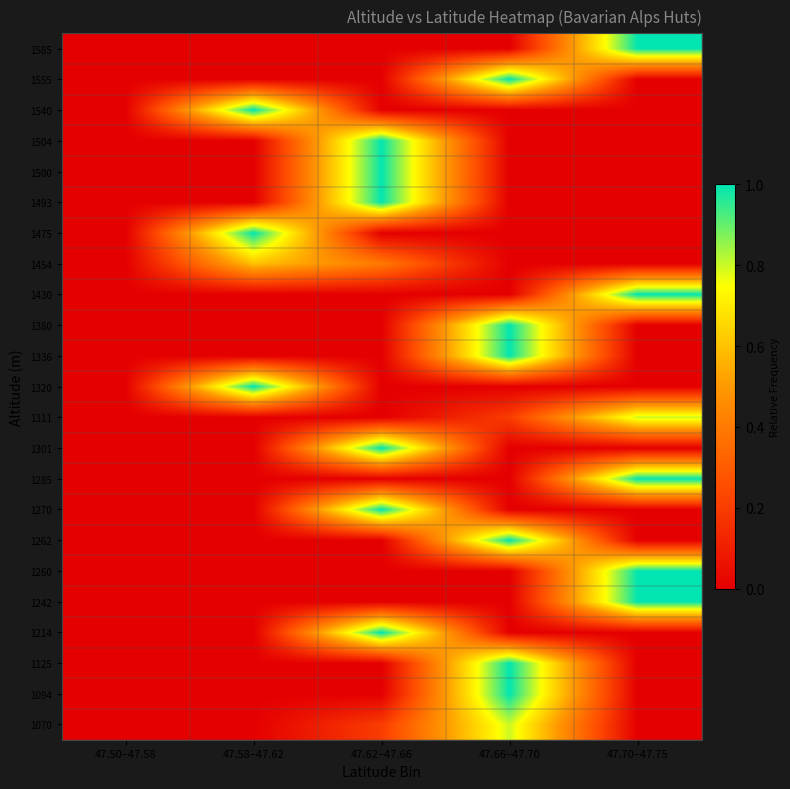

How many distinct data groups are displayed?

23